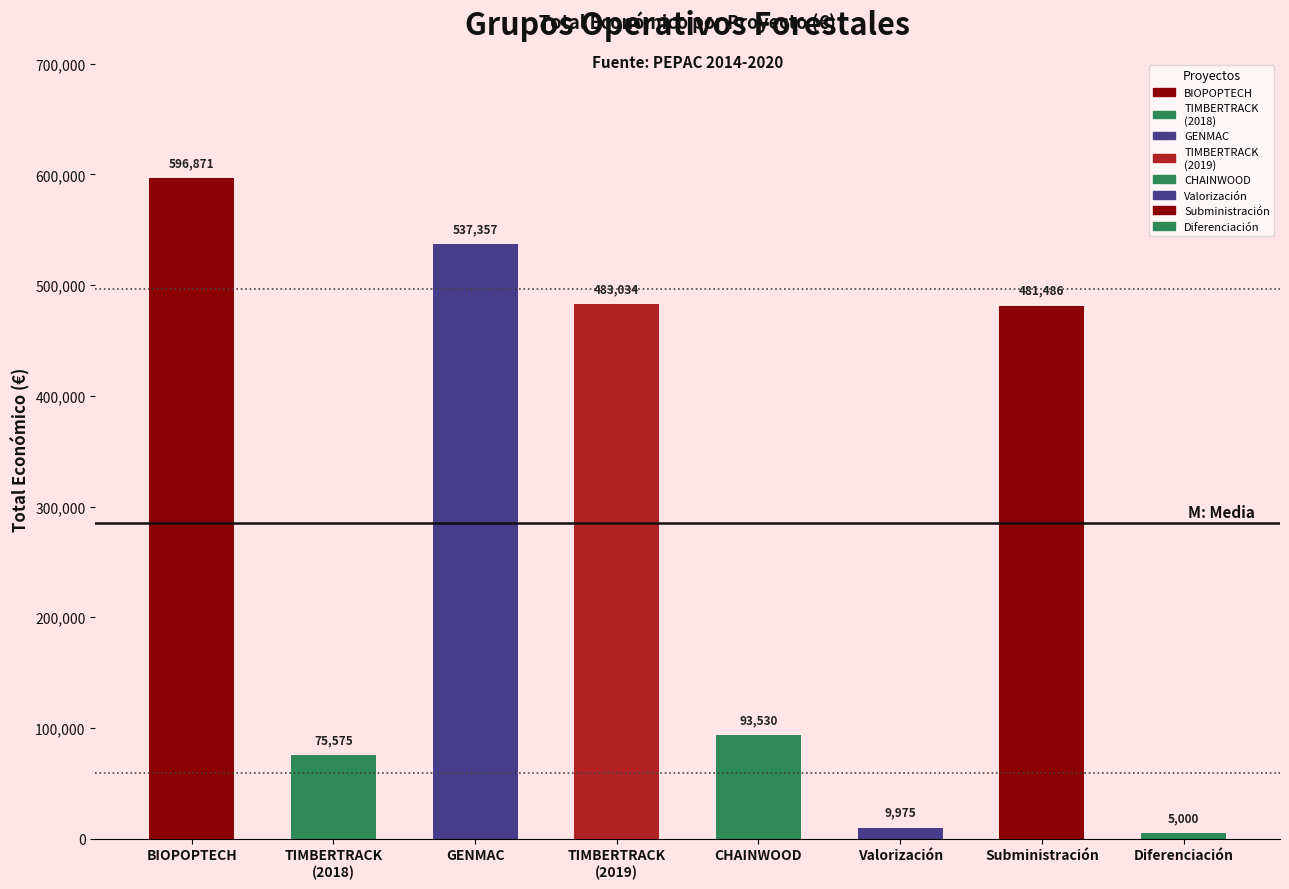

How many categories are shown in the chart?

8